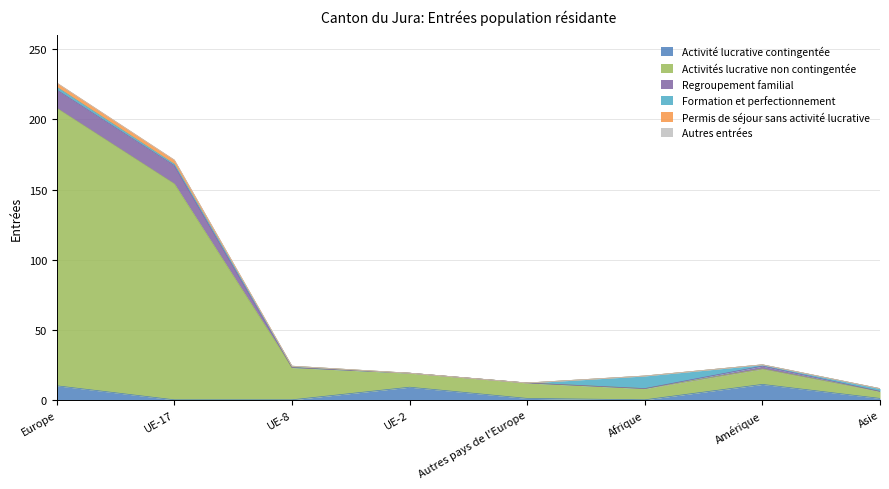

Does the chart display data point markers on the line(s)?

No